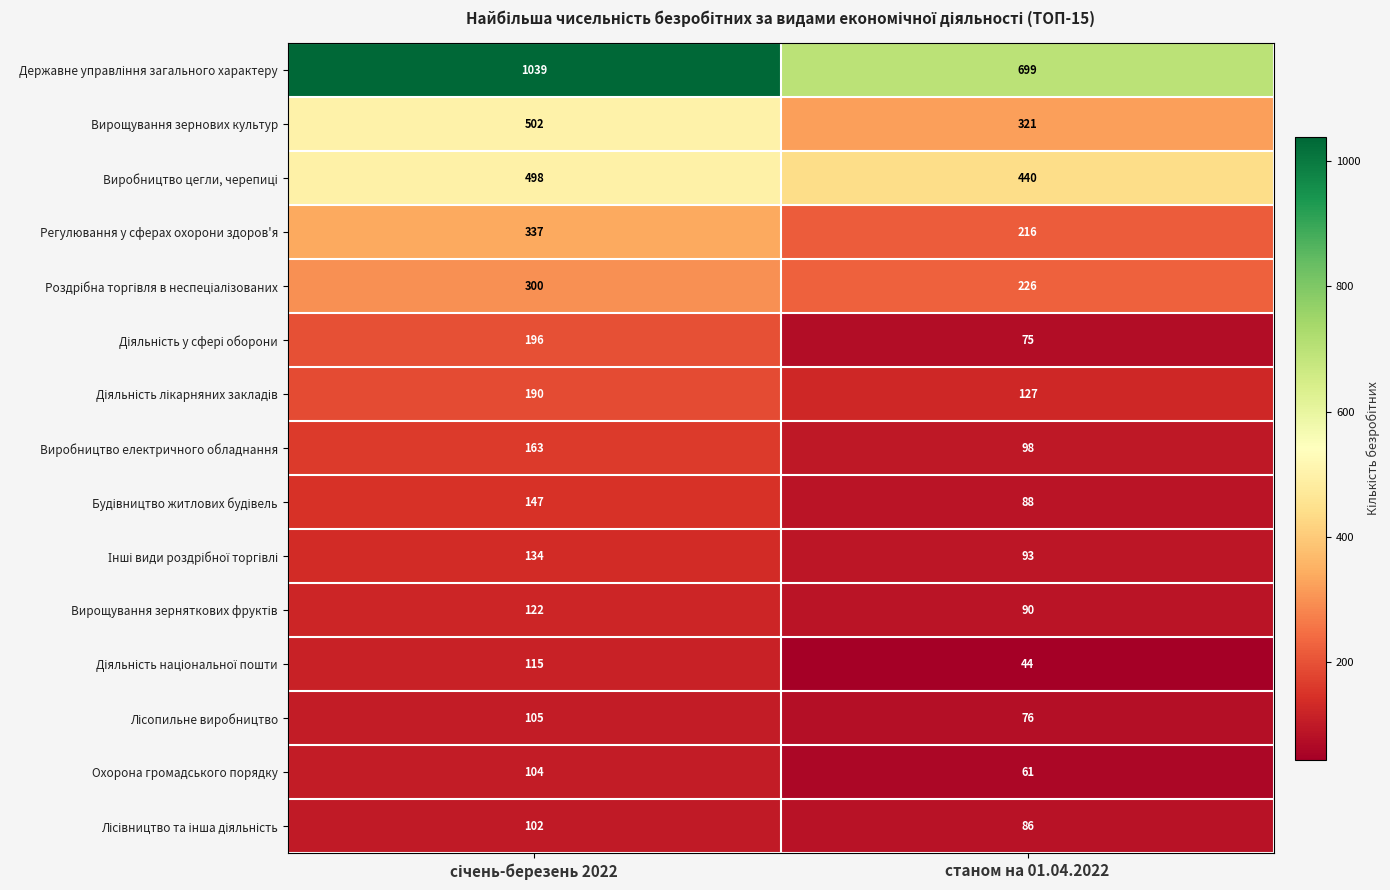

What is the spread (max minus min) of values at станом на 01.04.2022?

655